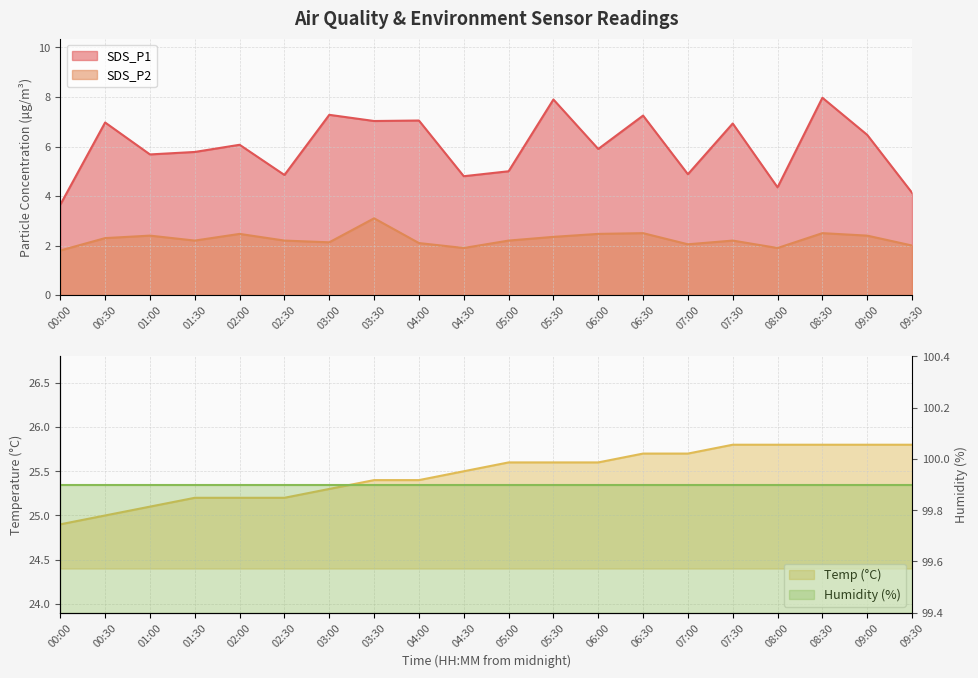

At which category is the sum across all series the highest?

08:30